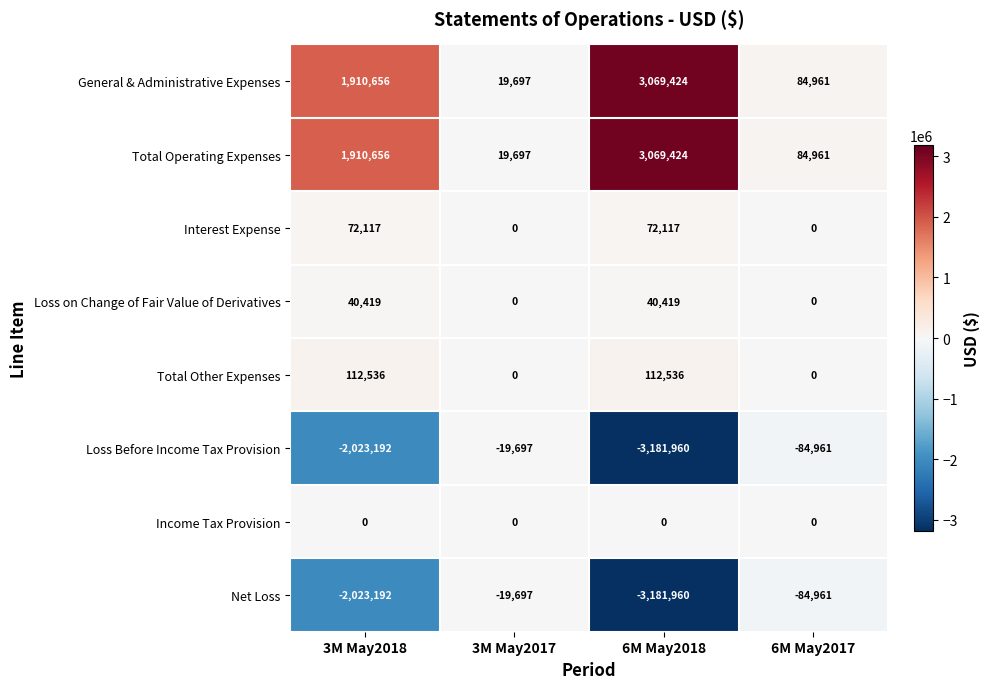

Is the value of General & Administrative Expenses at 6M May2018 greater than the value of Income Tax Provision at 3M May2018?

Yes